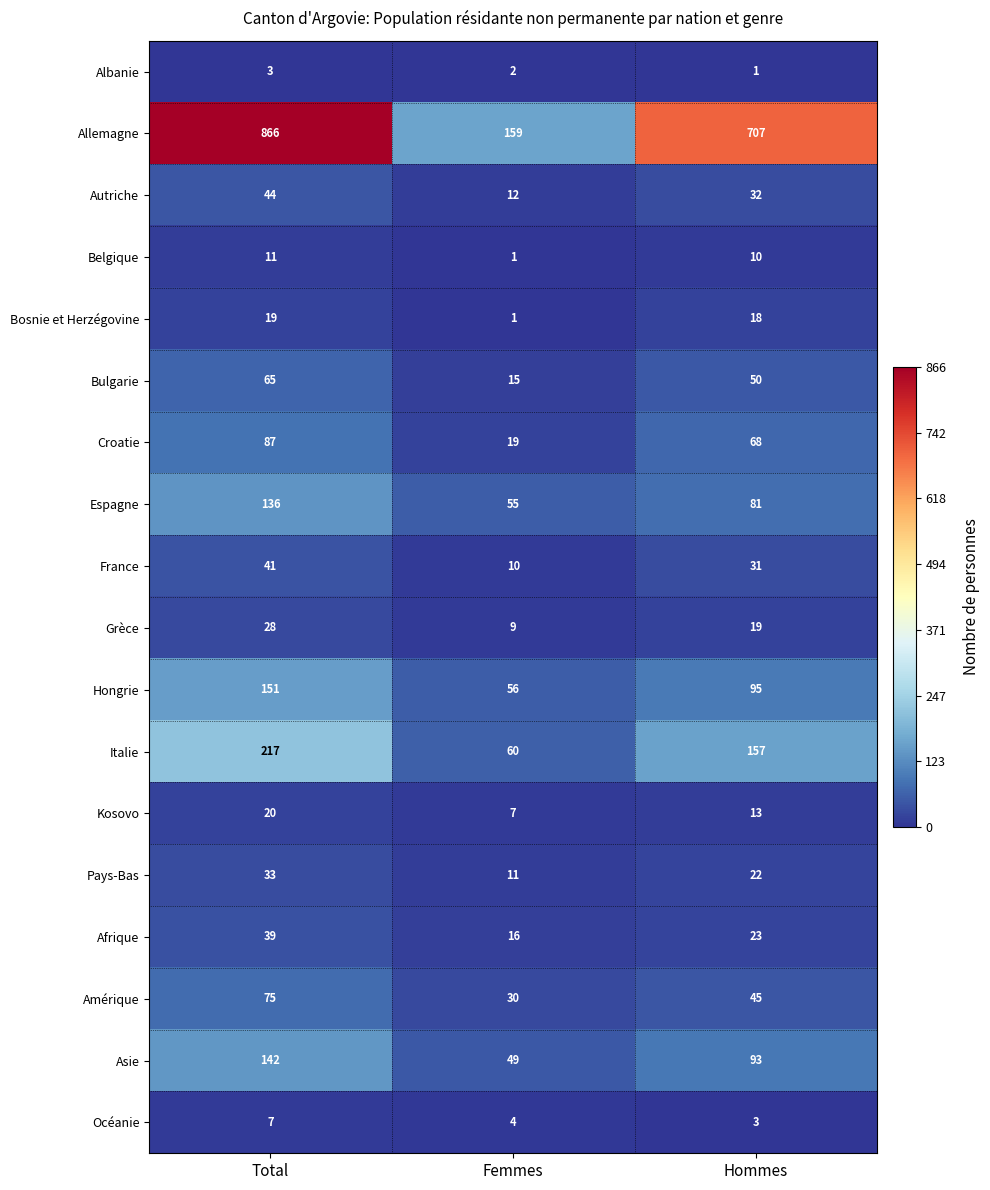

What is the approximate value of Allemagne at Femmes, to the nearest 100?

200